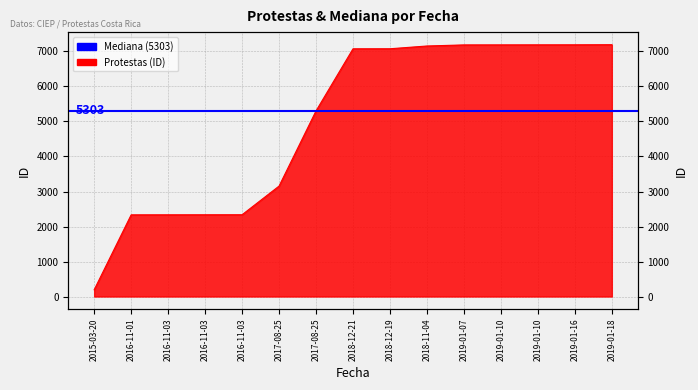

What is the maximum value shown in the chart?

7194